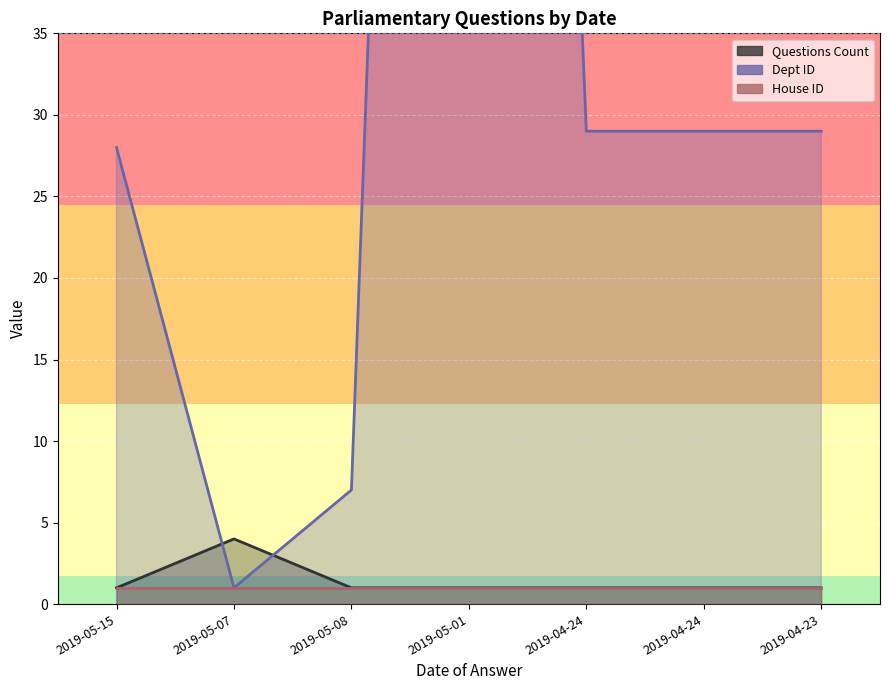

Which has a higher value, 2019-05-01 or 2019-04-24?

2019-05-01